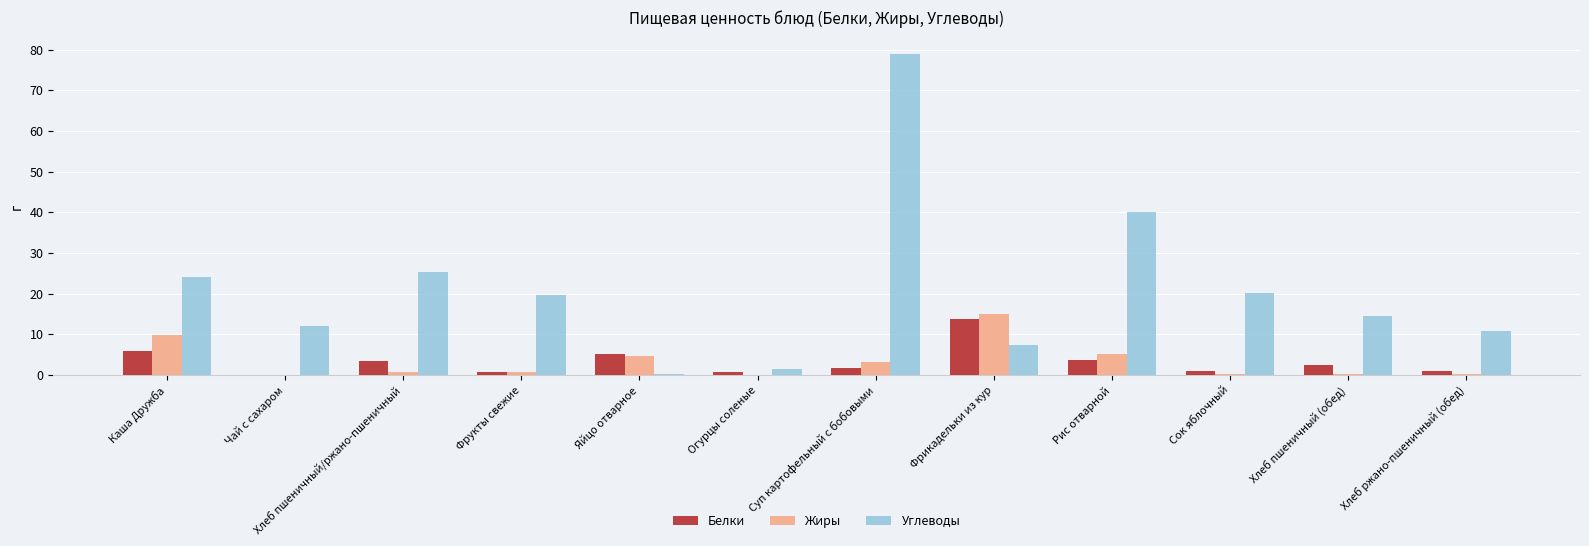

What are all the series names shown in the legend?

Белки, Жиры, Углеводы